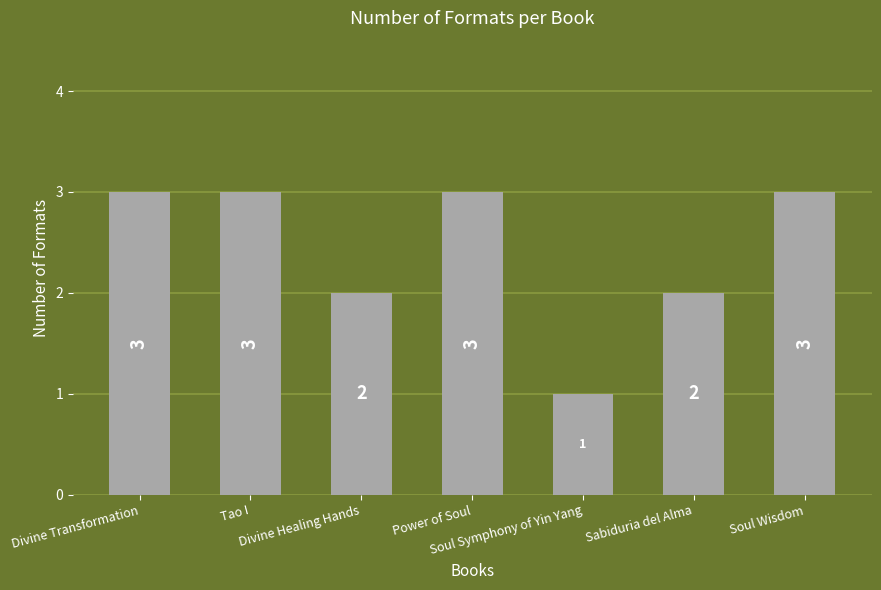

What is the greatest value displayed?

3